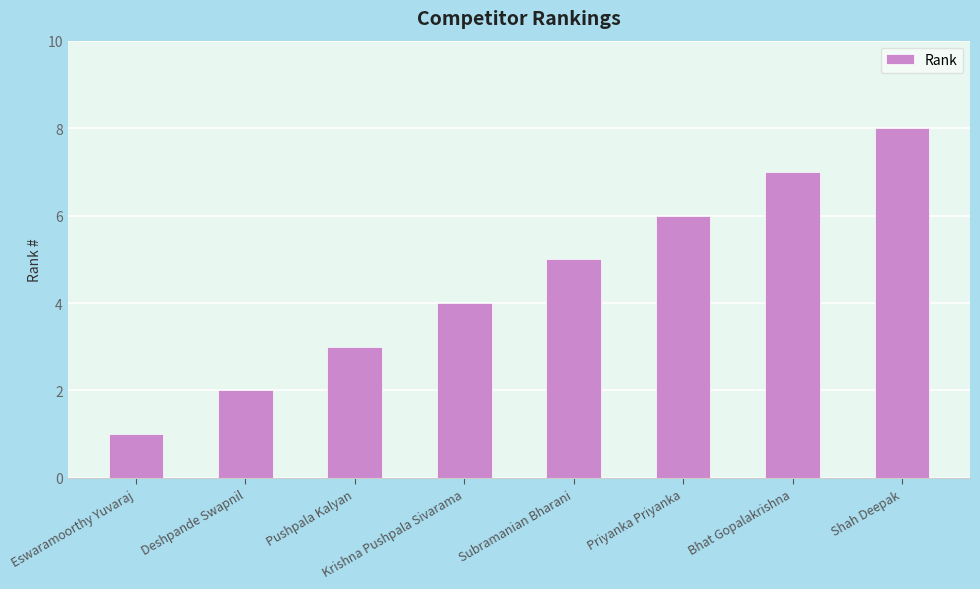

The chart shows a value of 2 at Krishna Pushpala Sivarama. True or false?

False